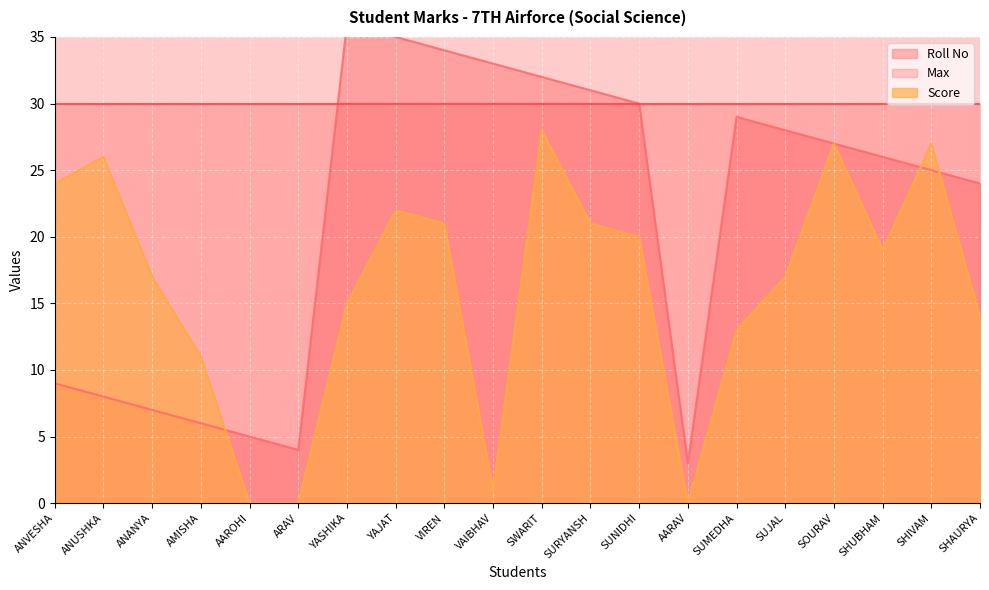

In Roll No, how many points are higher than both neighbors (excluding endpoints)?

2